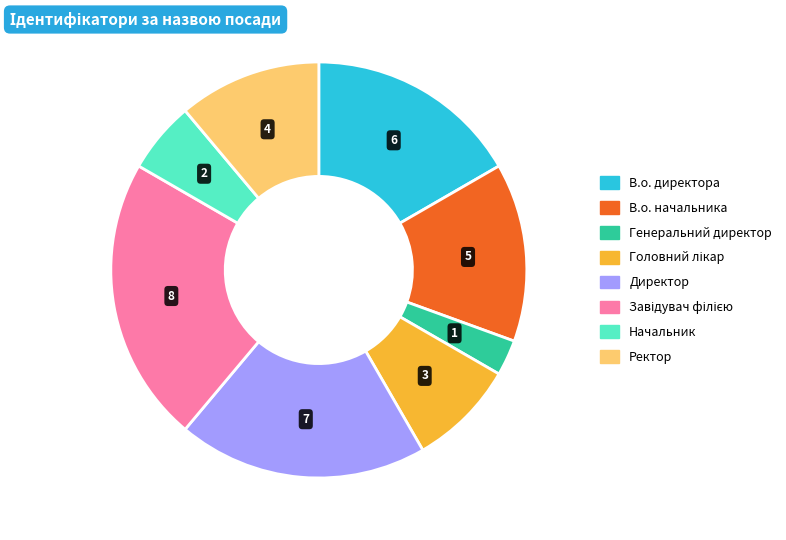

True or false: Начальник accounts for 1% of the total.

False